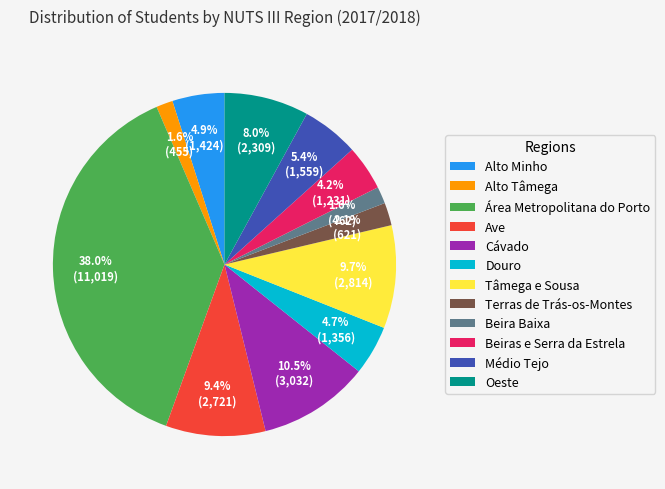

Is it true that Tâmega e Sousa is 17% of the pie?

False